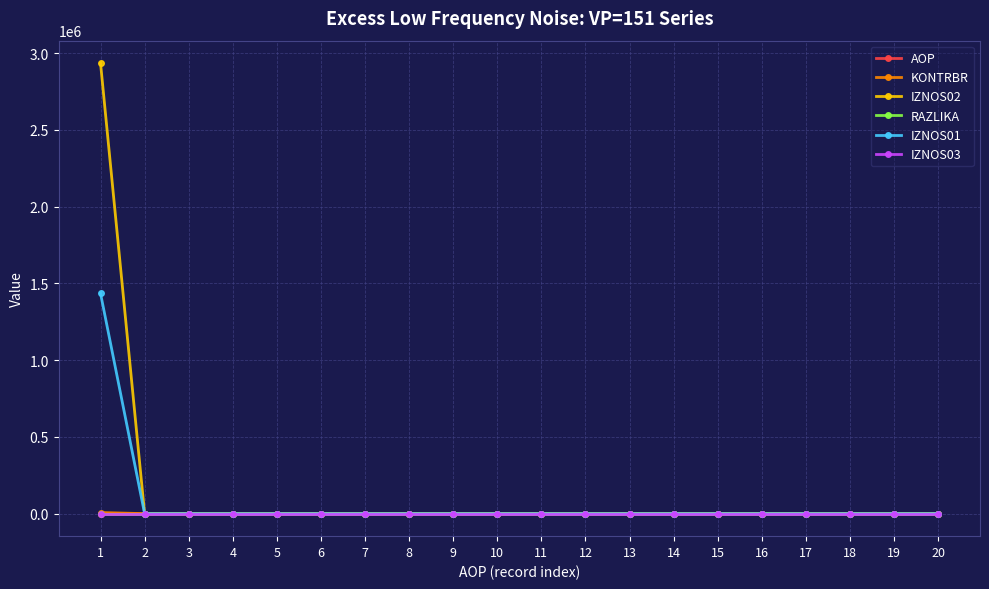

What is the maximum value shown in the chart?

2934969.2